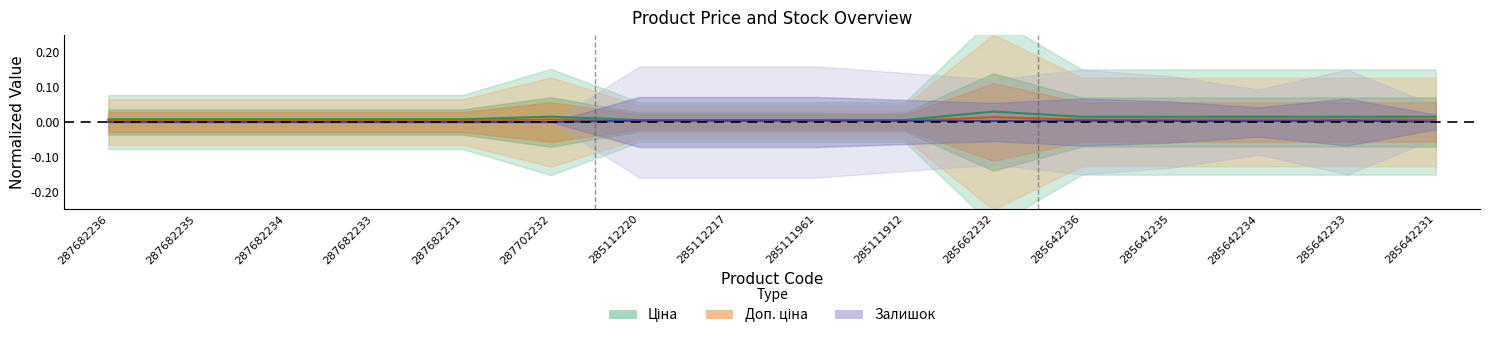

At which category does the chart reach its peak across all series?

285662232